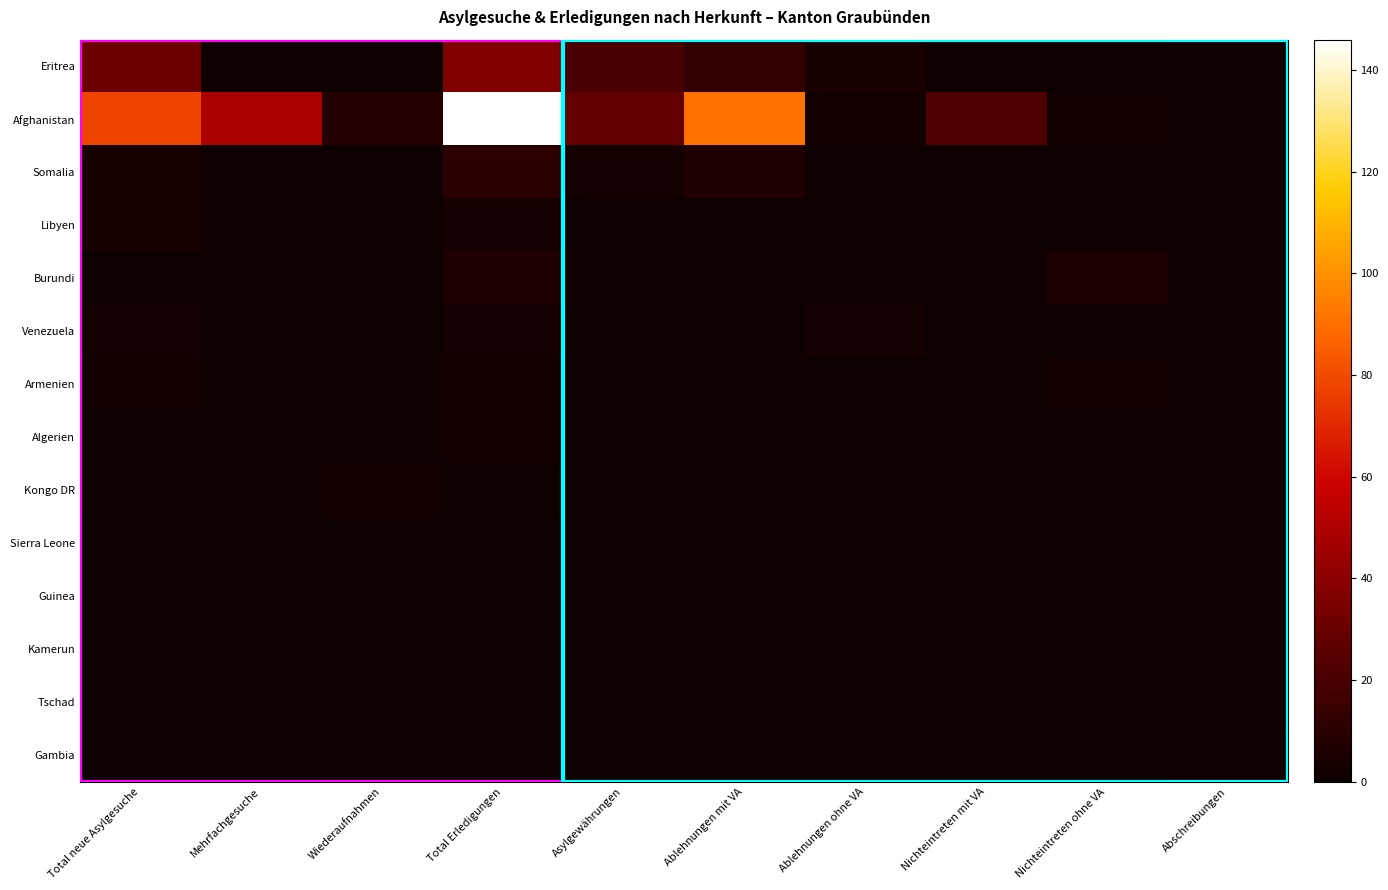

Which label corresponds to the largest value in the chart?

Total Erledigungen